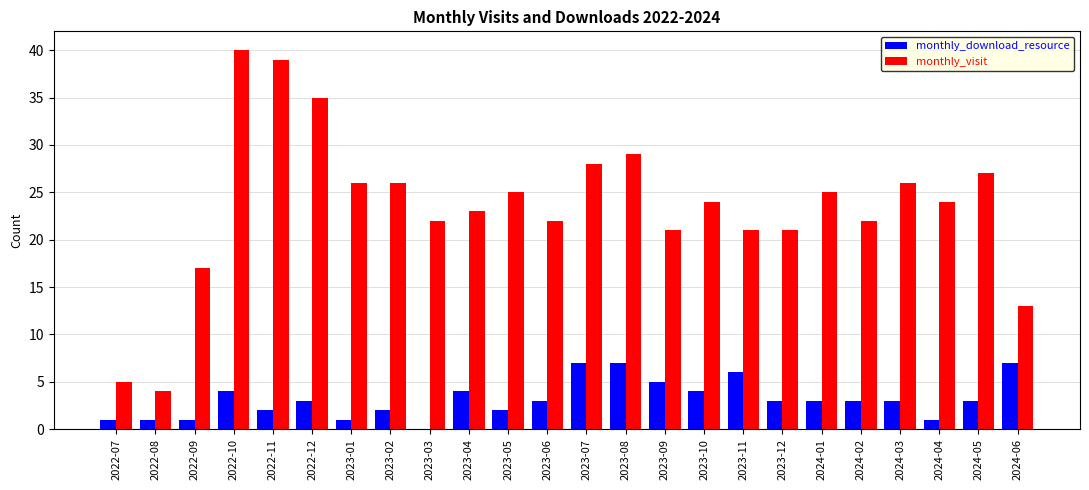

How many monthly_download_resource values are between 2 and 4?

13